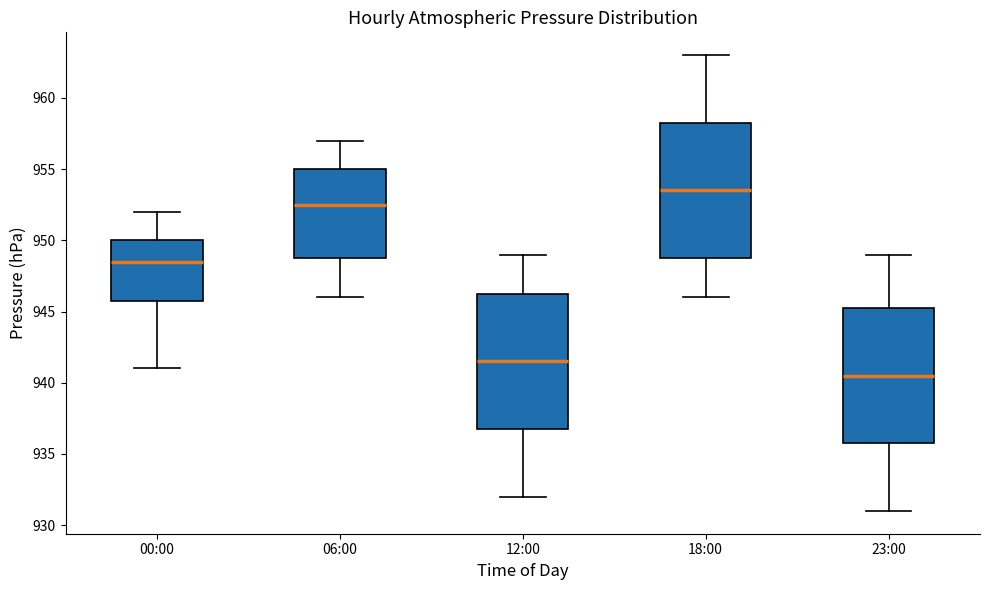

Reading left to right, read every box against the y-axis: the position of its median line, the range the box covers, and the ends of its whiskers. The values are not printed on the chart, so give them approximately, as read against the axis.

00:00: median 948.5, box 946.0 to 950.0, whiskers 941.0 to 952.0
06:00: median 952.5, box 949.0 to 955.0, whiskers 946.0 to 957.0
12:00: median 941.5, box 937.0 to 946.5, whiskers 932.0 to 949.0
18:00: median 953.5, box 949.0 to 958.5, whiskers 946.0 to 963.0
23:00: median 940.5, box 936.0 to 945.5, whiskers 931.0 to 949.0